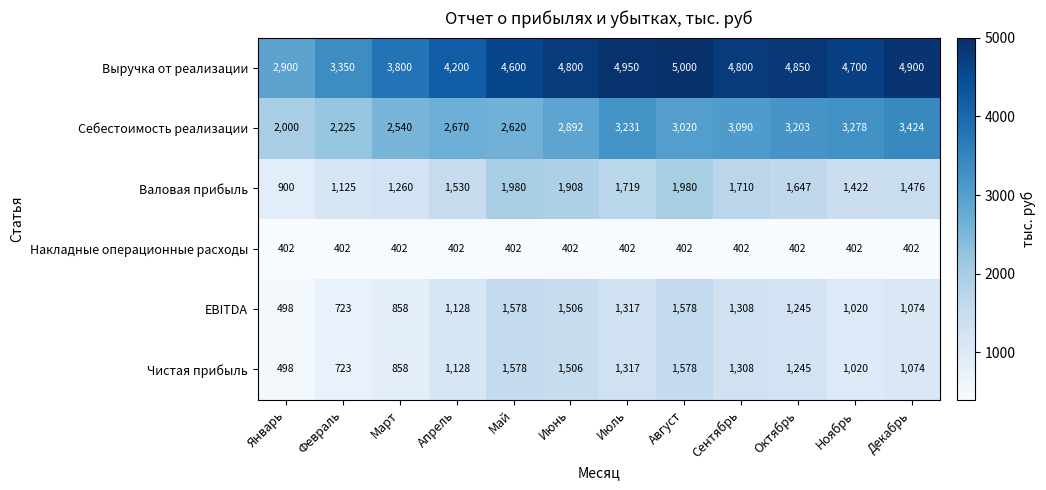

Which category has the highest value across all series?

Август